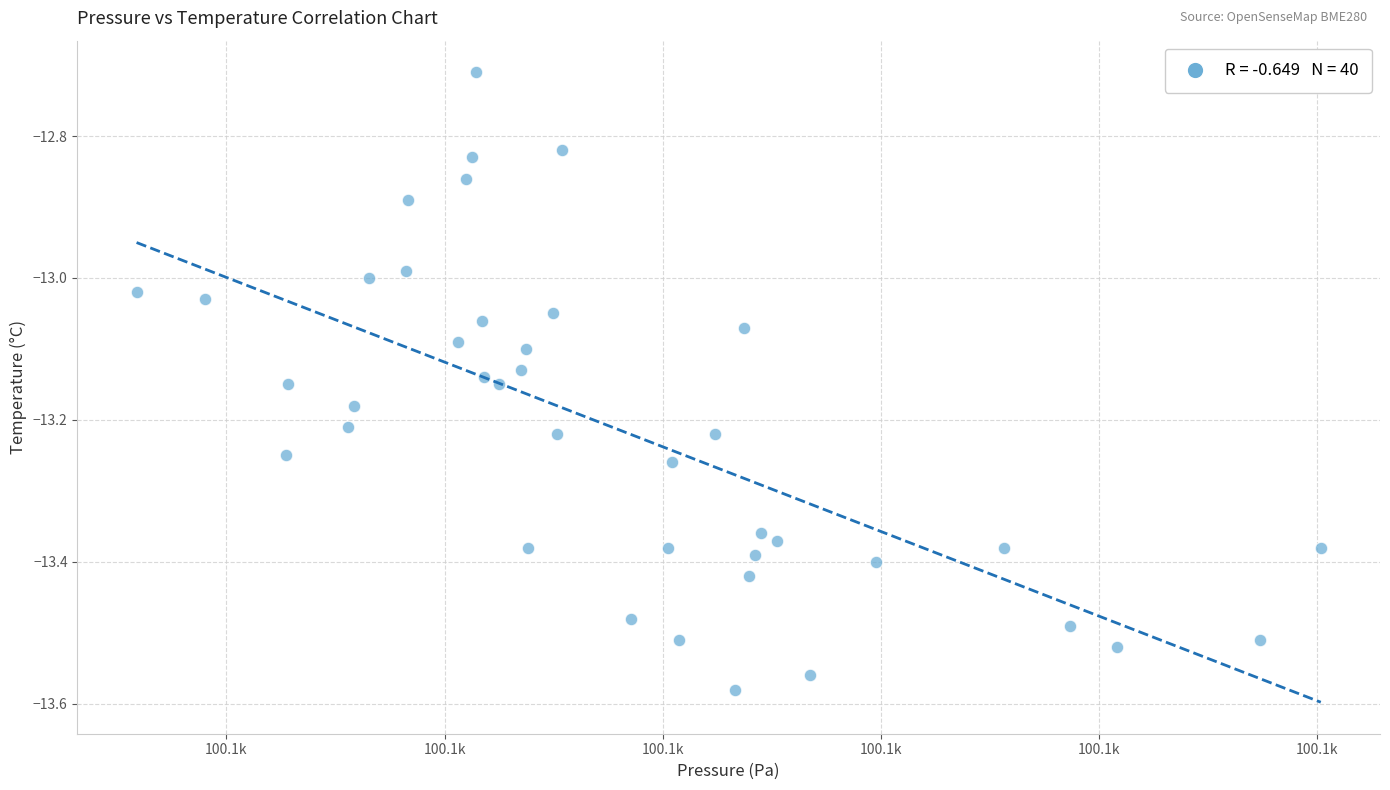

What is the range of Y values (max minus min)?

0.9